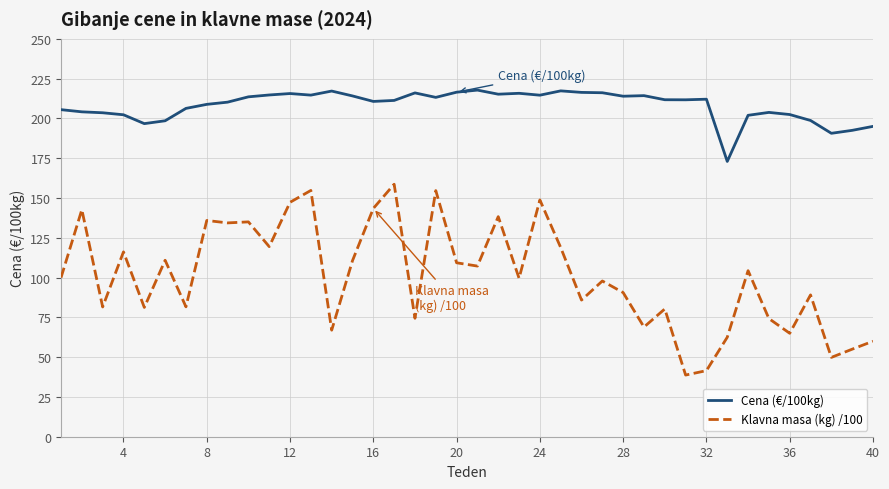

True or false: Klavna masa (kg) /100 has more than 0 points higher than both neighbors.

True